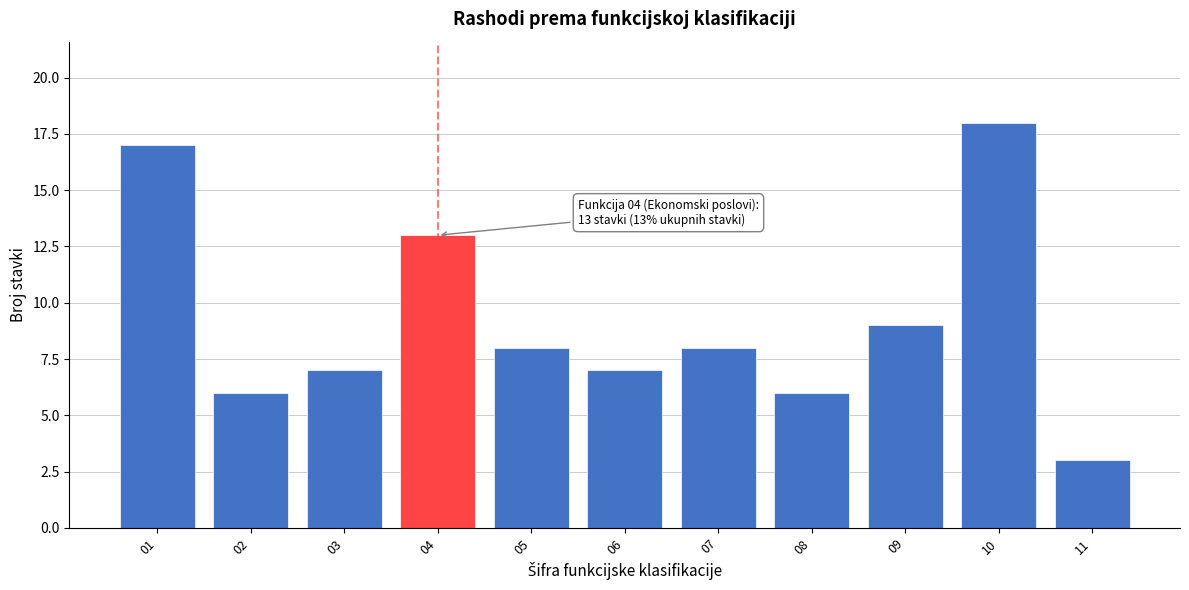

Reading left to right, transcribe all the data shown in this chart.

01=17	02=6	03=7	04=13	05=8	06=7	07=8	08=6	09=9	10=18	11=3